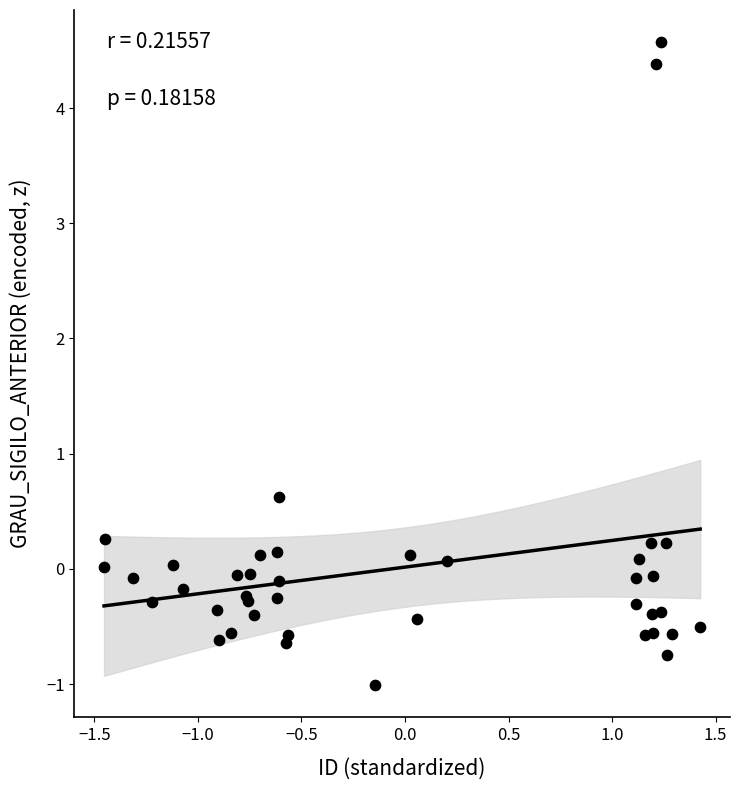

What Y value in the scatter plot is closest to 1?

0.6